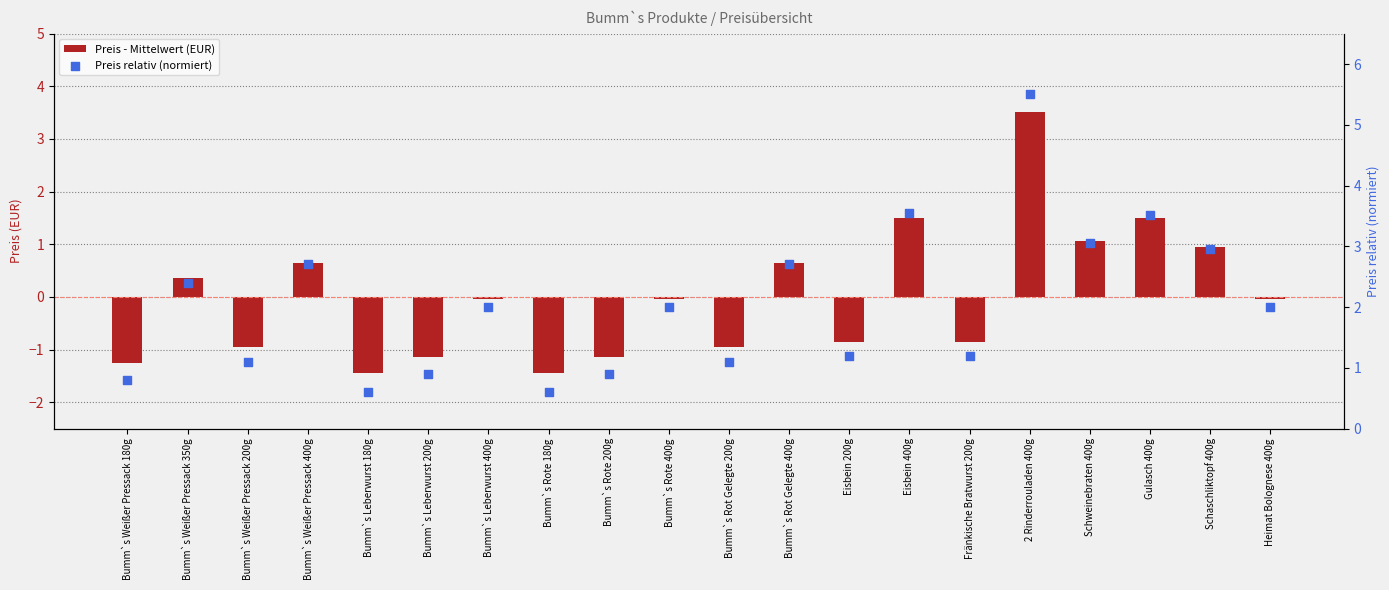

What are all the series names shown in the legend?

Preis - Mittelwert (EUR), Preis relativ (normiert)